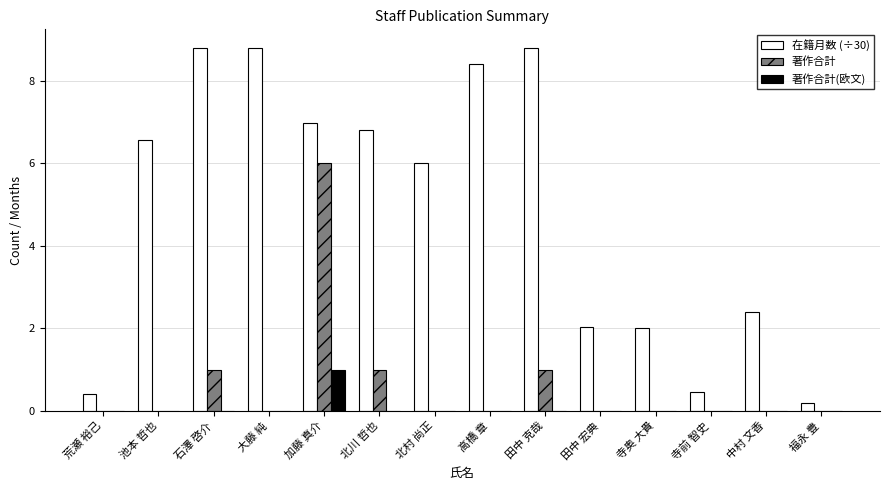

Which series changed the most between 加藤 真介 and 田中 宏典?

著作合計